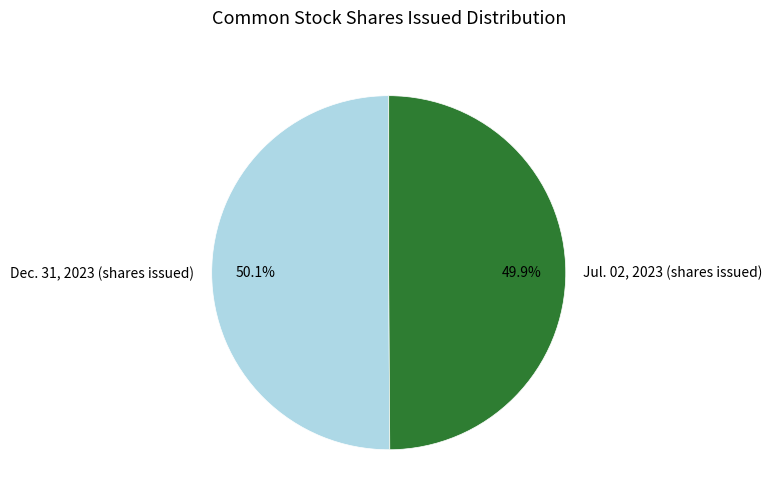

What percentage is the Dec. 31, 2023 (shares issued) slice, to the nearest percent?

50%